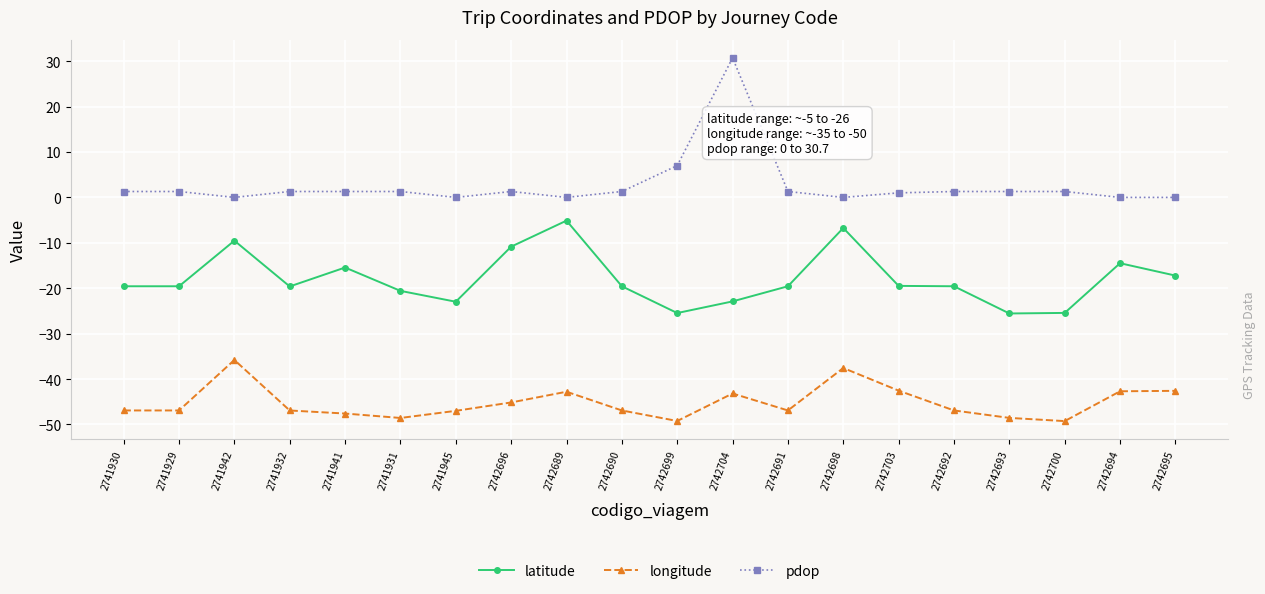

At 2742692, list the series in order from smallest to largest.

longitude, latitude, pdop